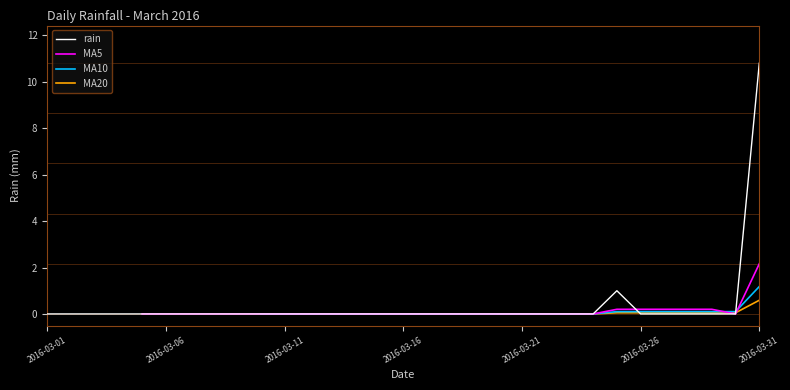

At which category does MA5 reach its first local valley?

29